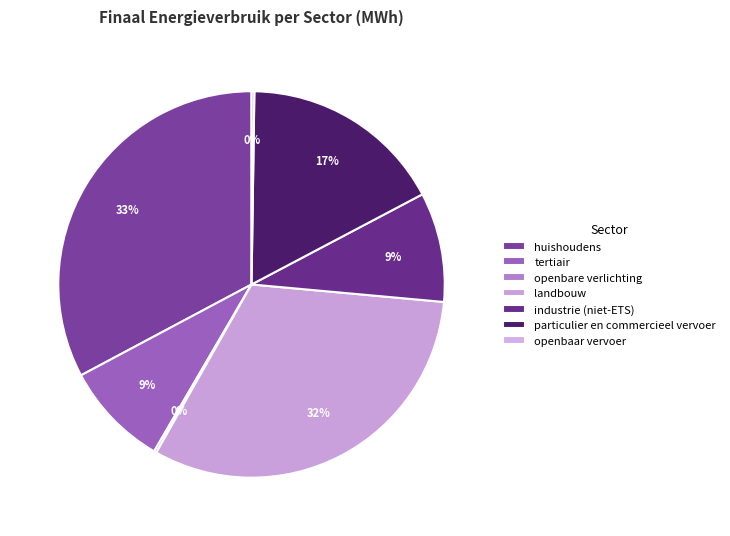

Which category has the smallest portion of the pie?

openbare verlichting